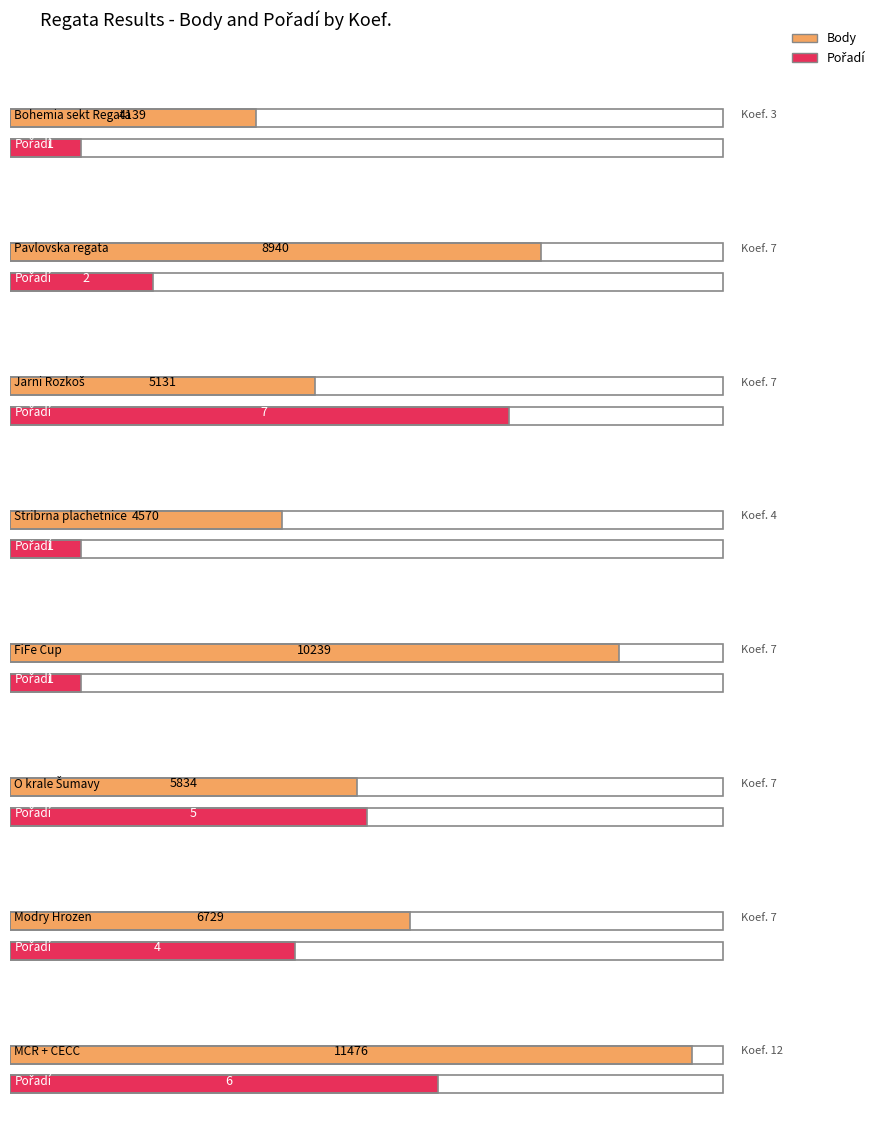

How many data points in Body are above 6729?

3